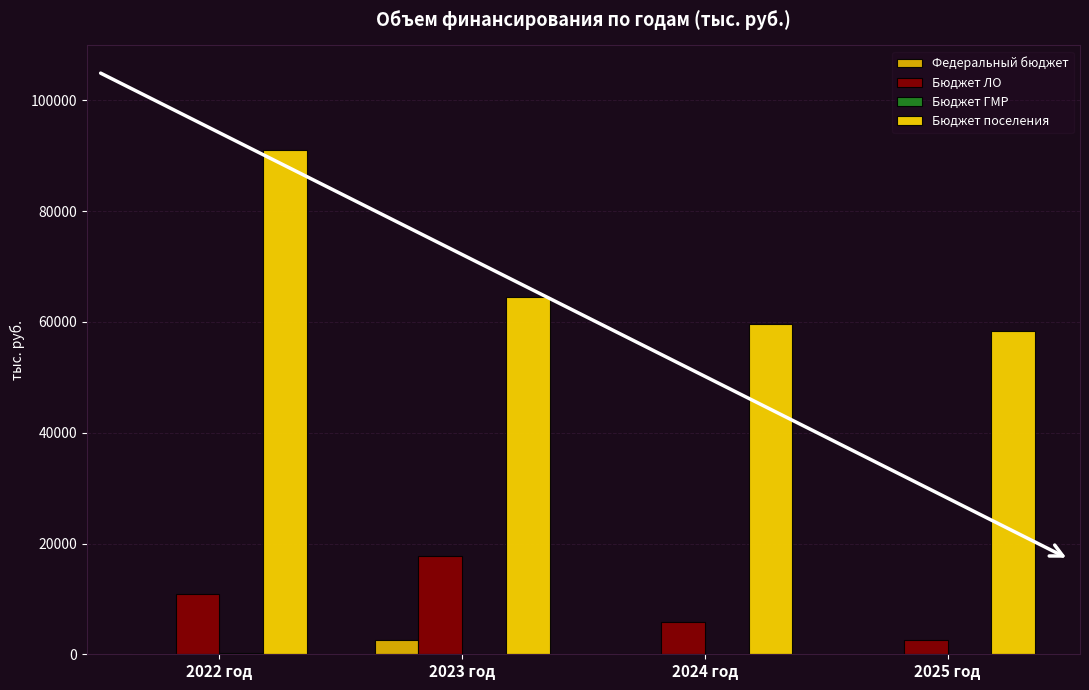

What position from the left is 2024 год?

3